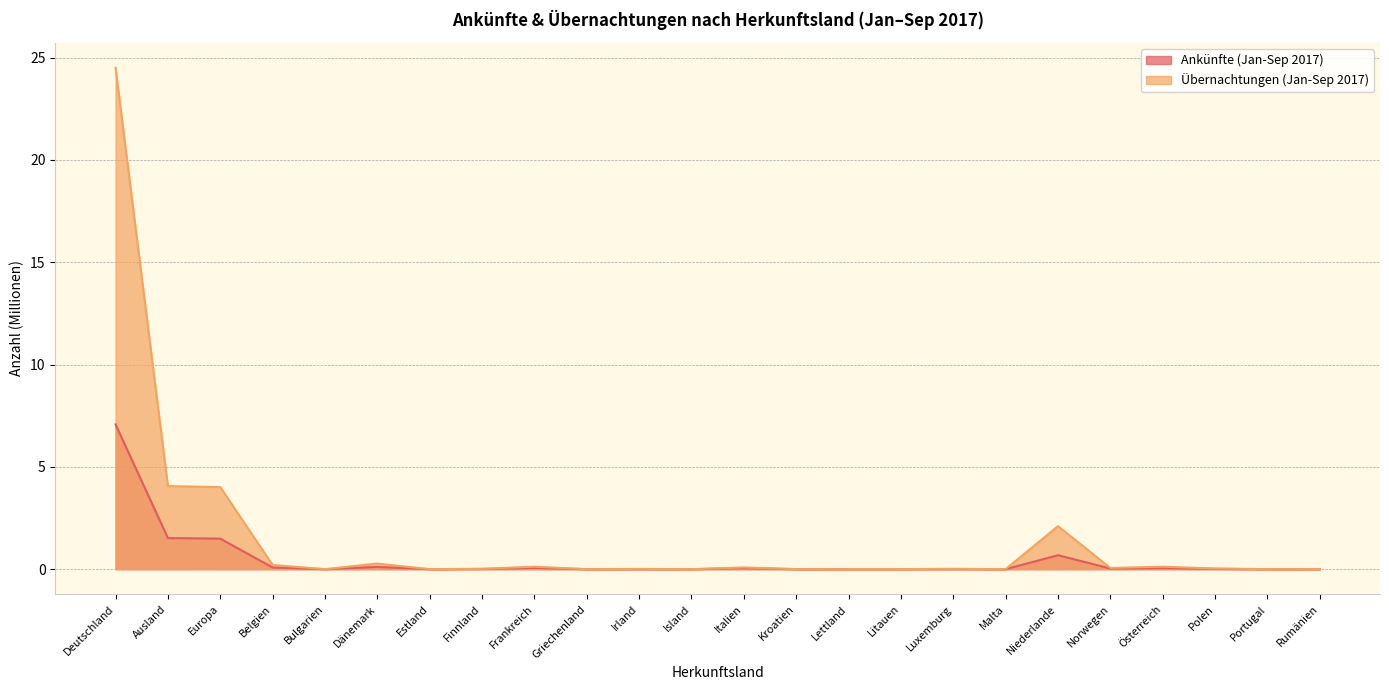

How many series are shown in this chart?

2